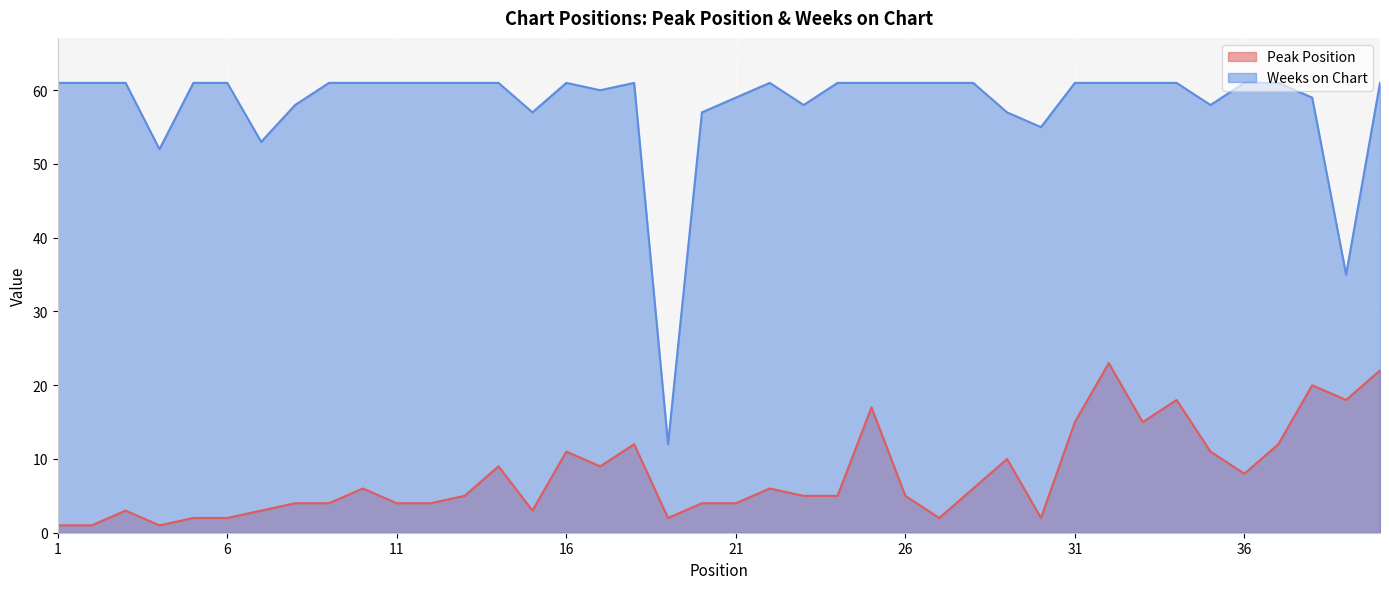

At which category does Peak Position reach its first local peak?

3